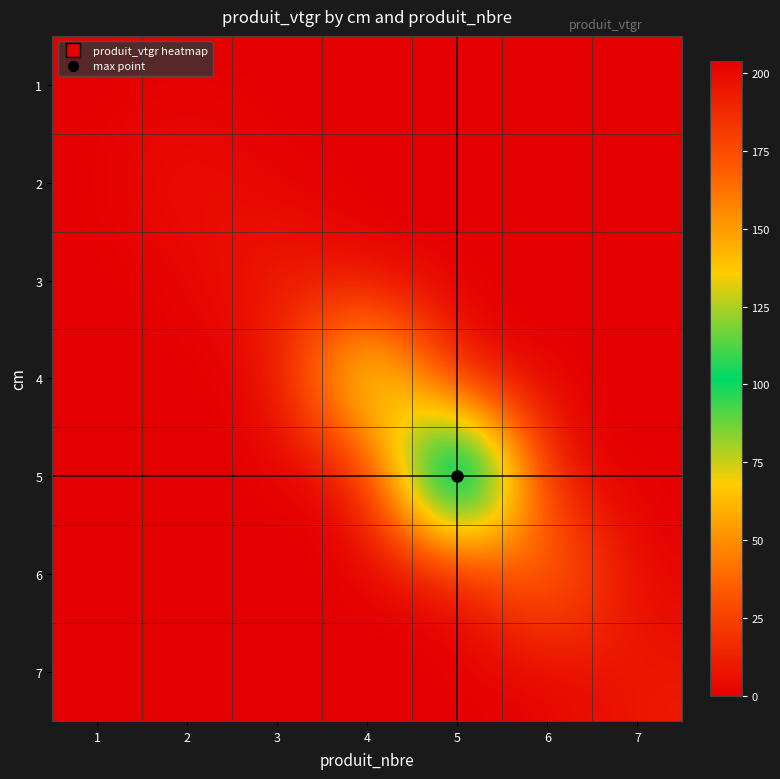

What is the maximum value shown in the chart?

203.9